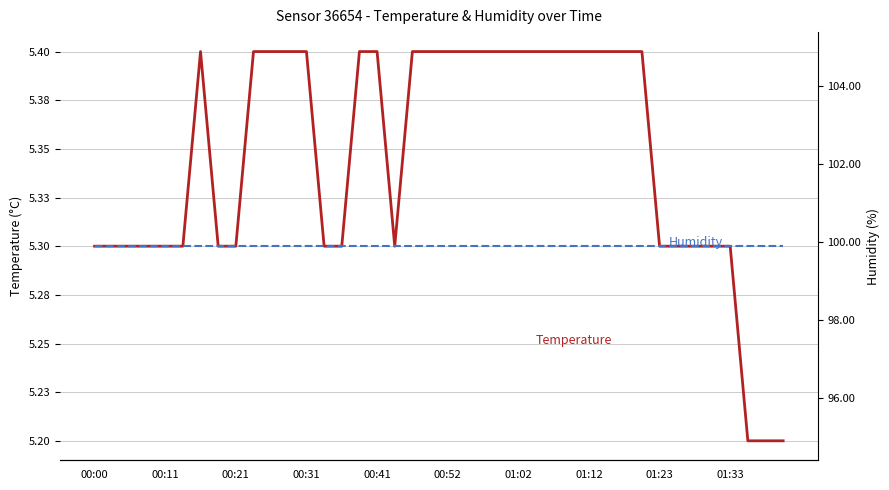

True or false: Humidity and Temperature intersect in this chart.

False